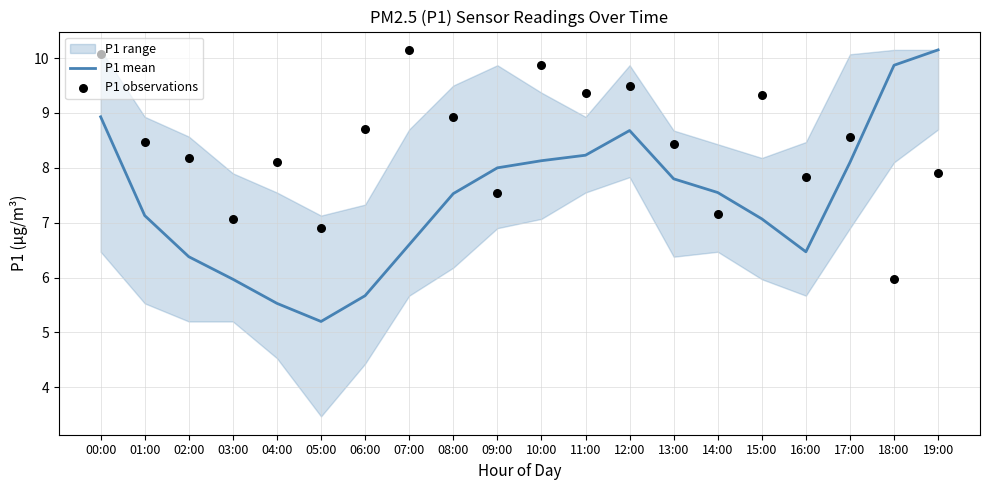

Which series reaches the maximum Y coordinate?

P1 mean